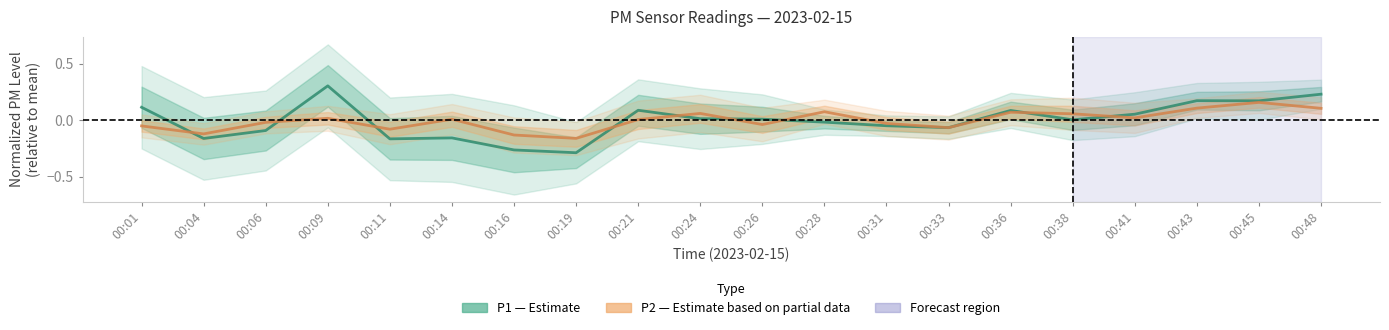

Reading left to right, extract all data points from this chart.

P1 (Estimate): 0.1	-0.2	-0.1	0.3	-0.2	-0.2	-0.3	-0.3	0.1	0.0	0.0	-0.0	-0.0	-0.1	0.1	0.0	0.1	0.2	0.2	0.2
P2 (Estimate based on partial data): -0.0	-0.1	-0.0	0.0	-0.1	0.0	-0.1	-0.2	0.0	0.1	-0.0	0.1	-0.0	-0.1	0.1	0.1	0.0	0.1	0.2	0.1